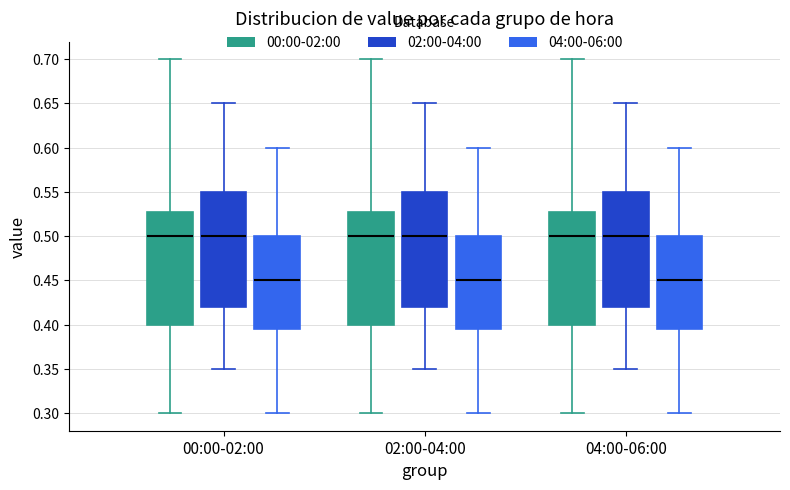

Reading left to right, read every box against the y-axis: the position of its median line, the range the box covers, and the ends of its whiskers. The values are not printed on the chart, so give them approximately, as read against the axis.

00:00-02:00 (00:00-02:00): median 0.500, box 0.400 to 0.530, whiskers 0.300 to 0.700
00:00-02:00 (02:00-04:00): median 0.500, box 0.420 to 0.550, whiskers 0.350 to 0.650
00:00-02:00 (04:00-06:00): median 0.450, box 0.395 to 0.500, whiskers 0.300 to 0.600
02:00-04:00 (00:00-02:00): median 0.500, box 0.400 to 0.530, whiskers 0.300 to 0.700
02:00-04:00 (02:00-04:00): median 0.500, box 0.420 to 0.550, whiskers 0.350 to 0.650
02:00-04:00 (04:00-06:00): median 0.450, box 0.395 to 0.500, whiskers 0.300 to 0.600
04:00-06:00 (00:00-02:00): median 0.500, box 0.400 to 0.530, whiskers 0.300 to 0.700
04:00-06:00 (02:00-04:00): median 0.500, box 0.420 to 0.550, whiskers 0.350 to 0.650
04:00-06:00 (04:00-06:00): median 0.450, box 0.395 to 0.500, whiskers 0.300 to 0.600